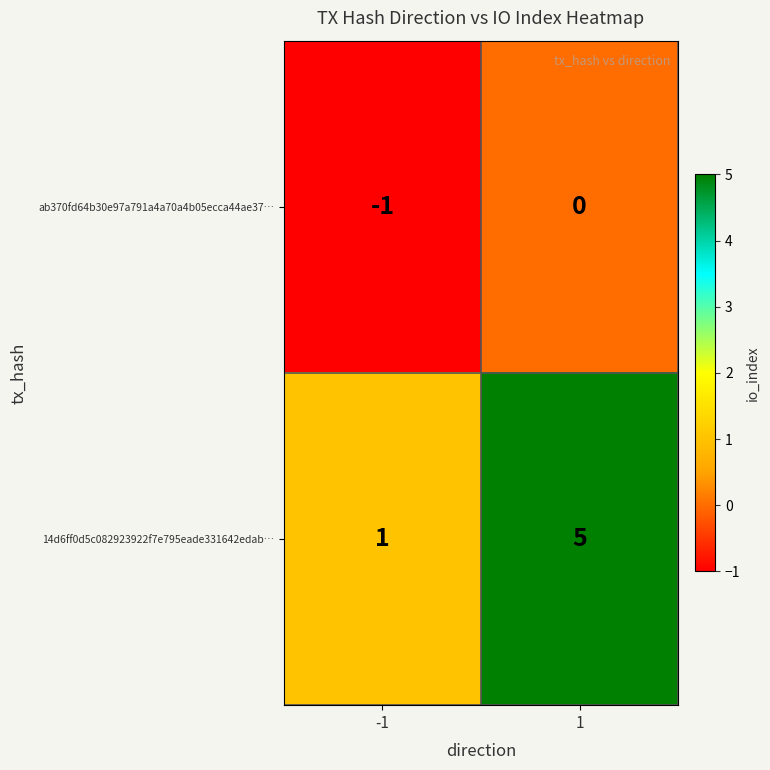

Which label corresponds to the largest value in the chart?

1